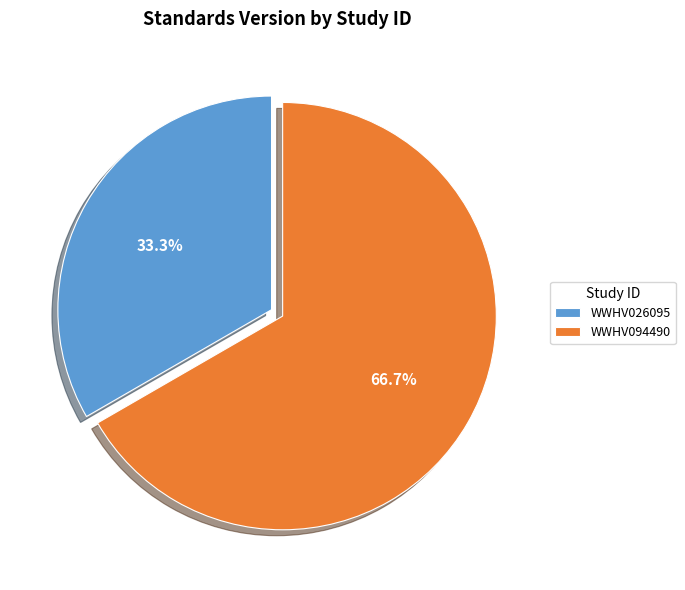

To the nearest percent, what is the combined percentage of WWHV026095 and WWHV094490?

100%